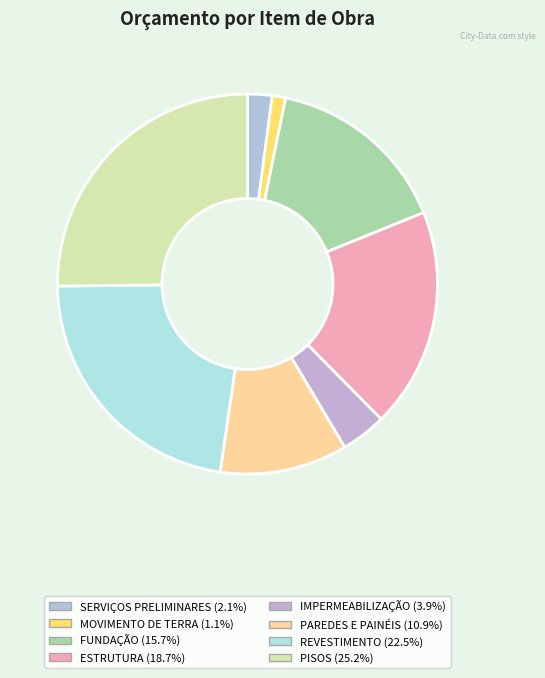

What percentage is NOT represented by ESTRUTURA?

81.3%